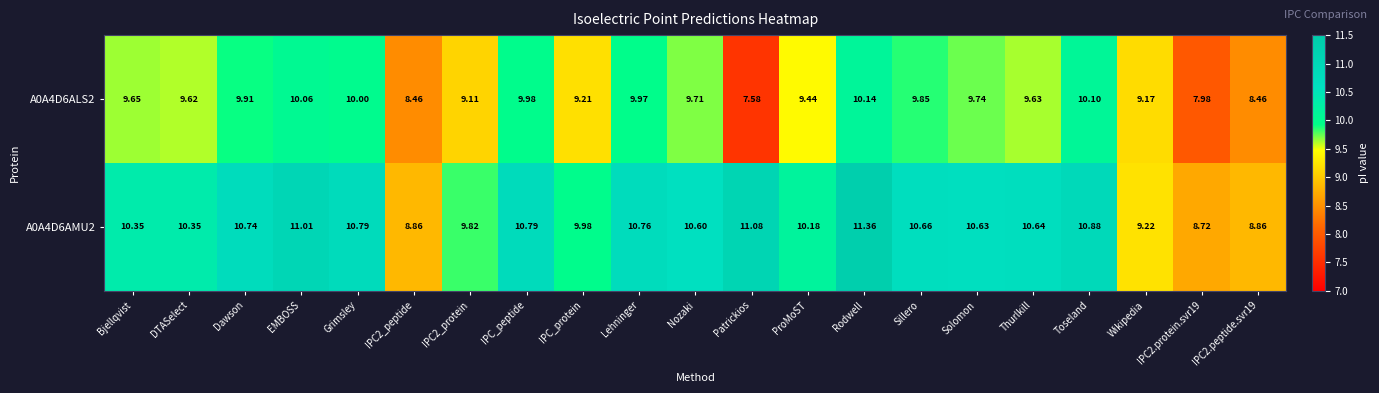

Which series has the largest total across all categories?

A0A4D6AMU2